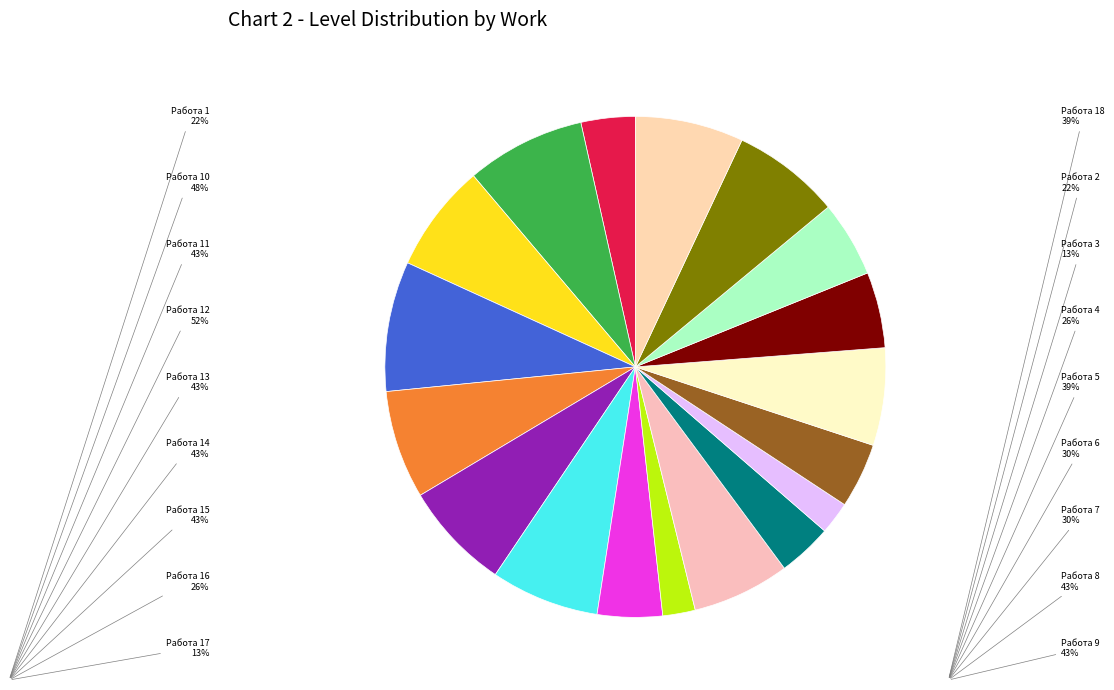

Is there any slice that represents more than half of the pie?

No